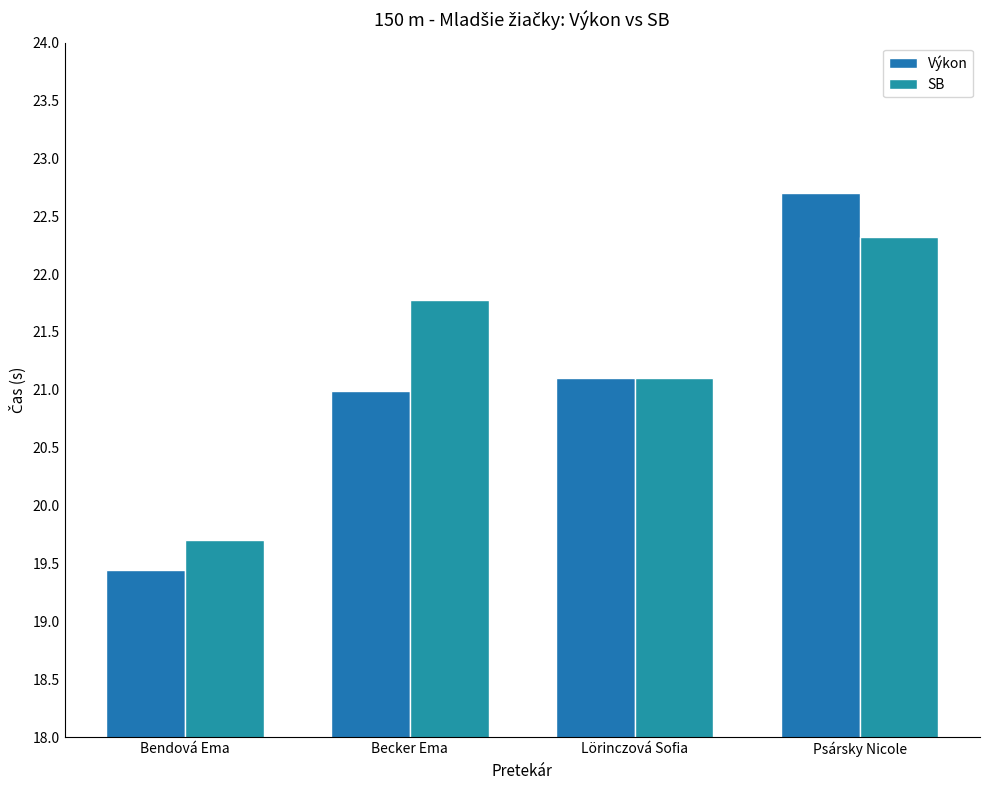

Count the number of categories in the chart.

4